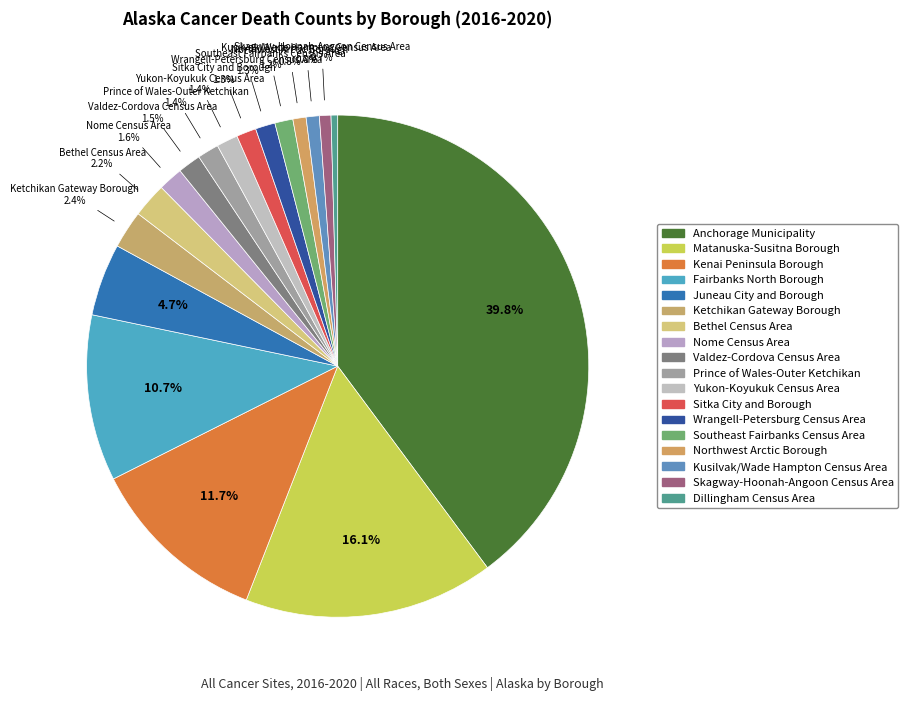

To the nearest percent, what percentage of the pie is Northwest Arctic Borough?

1%